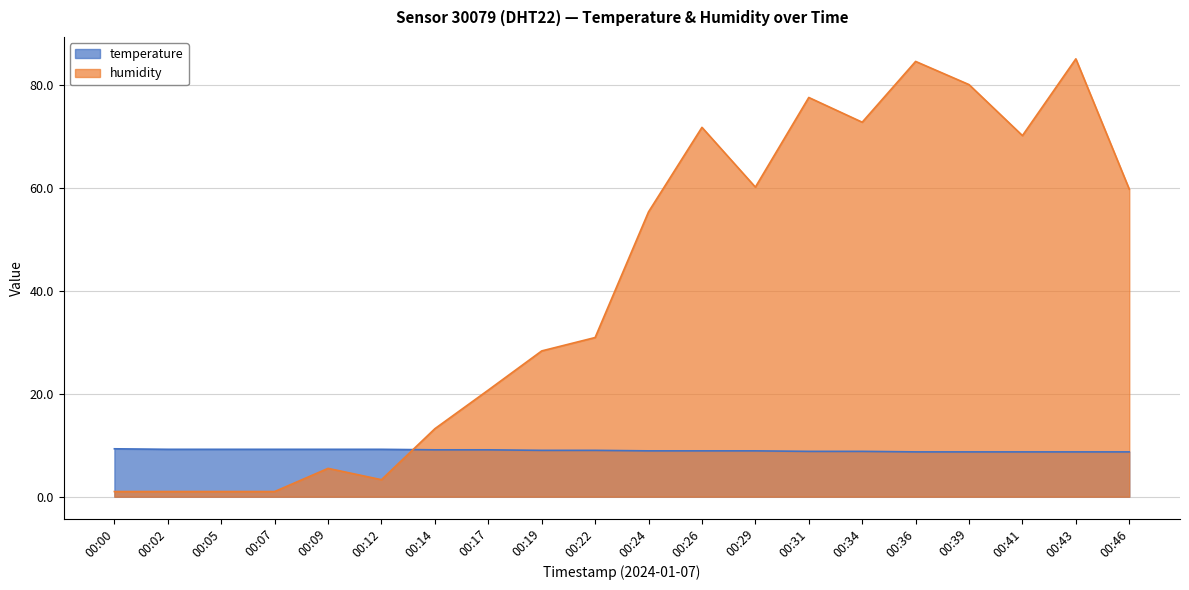

At how many categories does at least one series exceed 39?

10